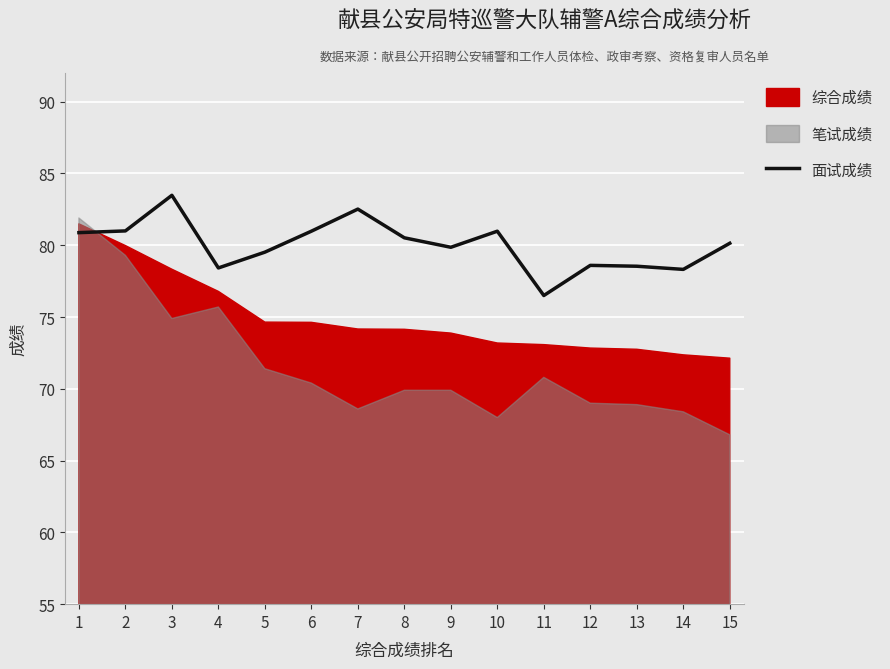

The chart shows a value of 78.5 at 13. True or false?

True